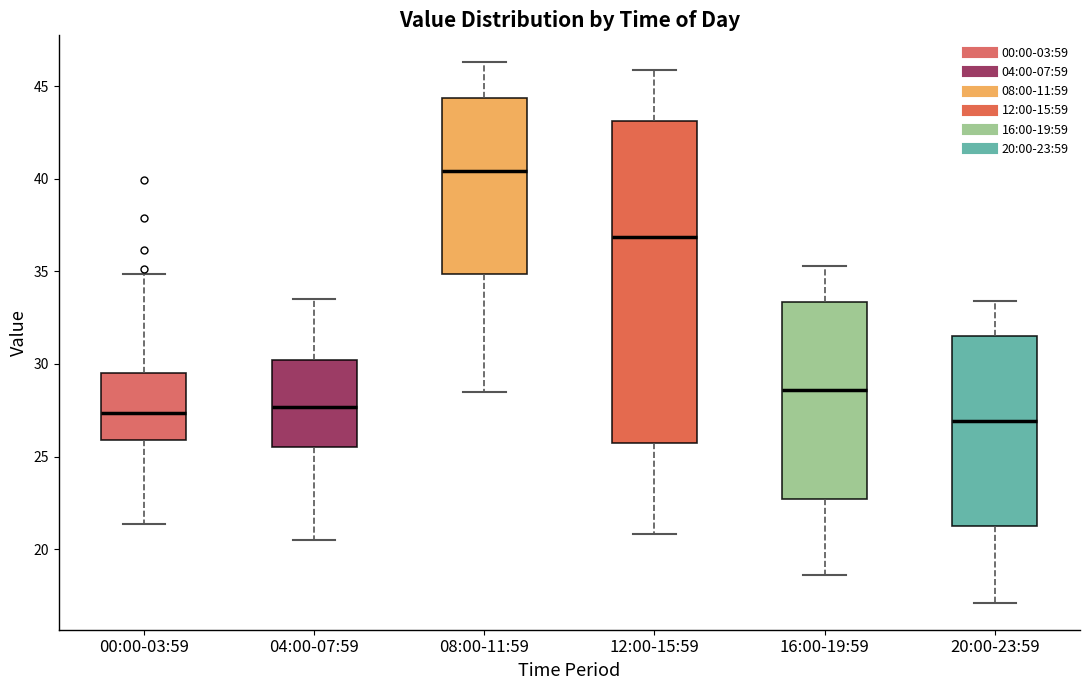

Comparing the boxes themselves (not the whiskers), which one is the tallest?

12:00-15:59